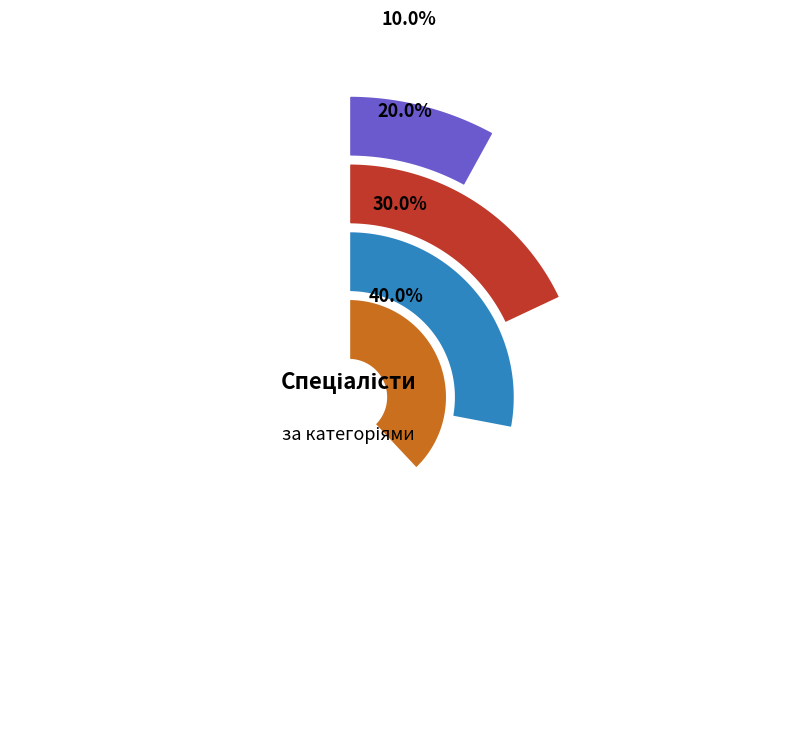

To the nearest percent, what is the combined percentage of Спеціаліст вищої категорії and Спеціаліст першої категорії?

70%